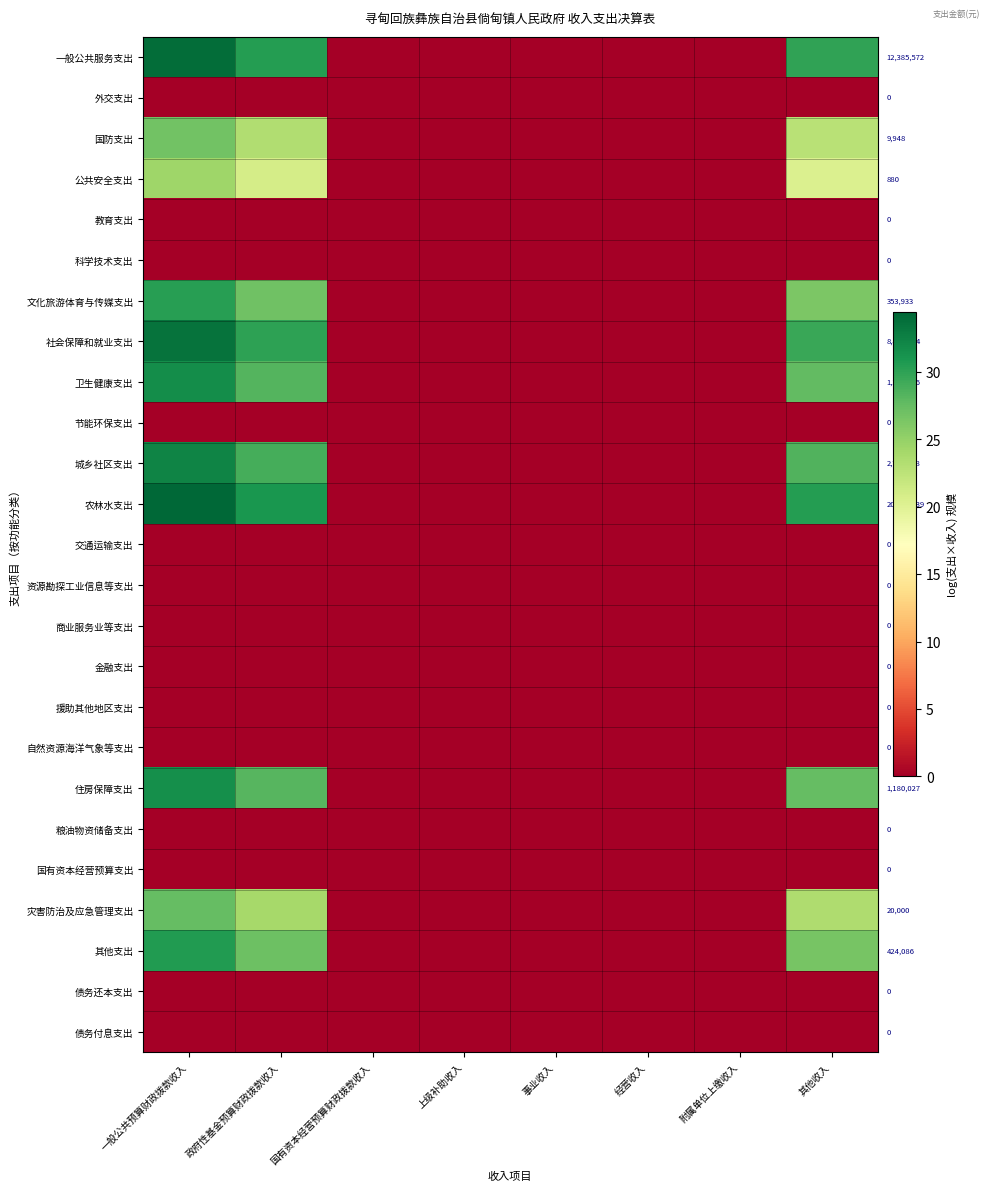

At which category is the sum across all series the highest?

一般公共预算财政拨款收入